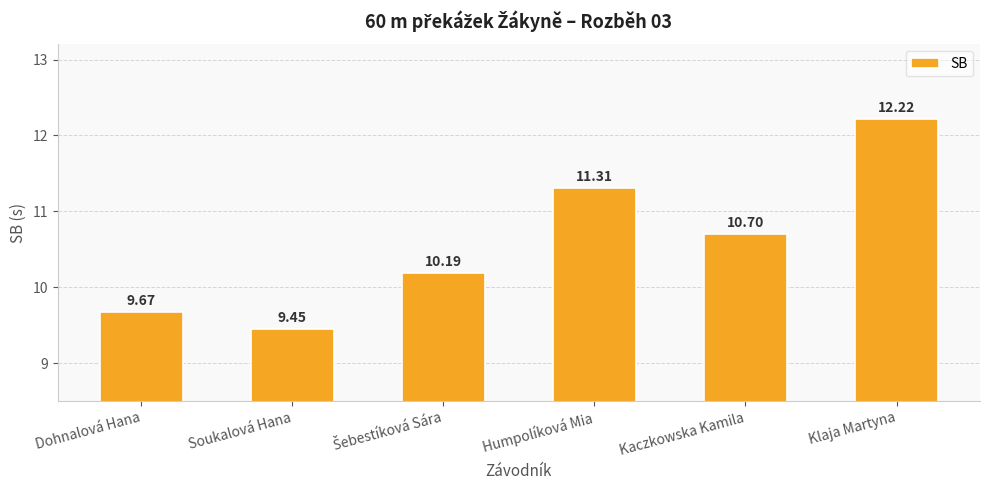

What is the maximum value shown in the chart?

12.2